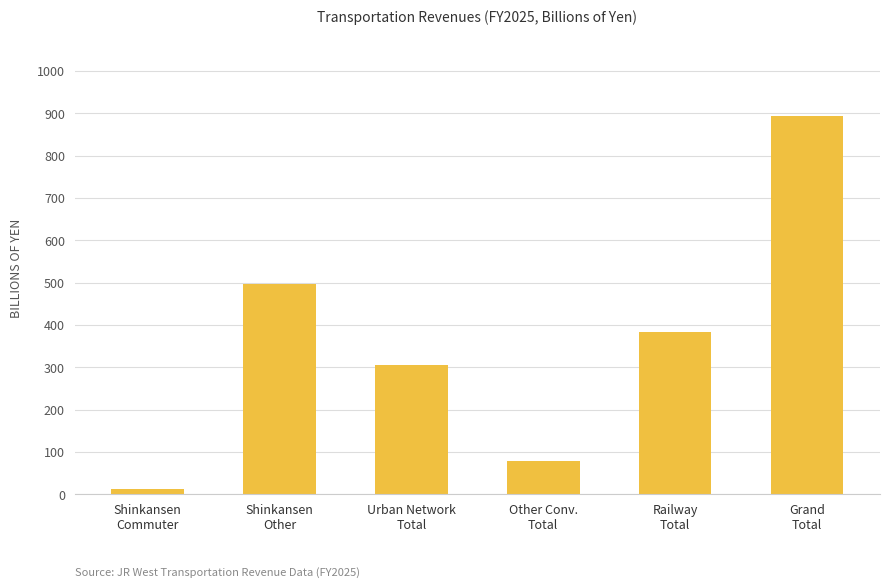

At which label does the data first exceed 383?

Shinkansen
Other